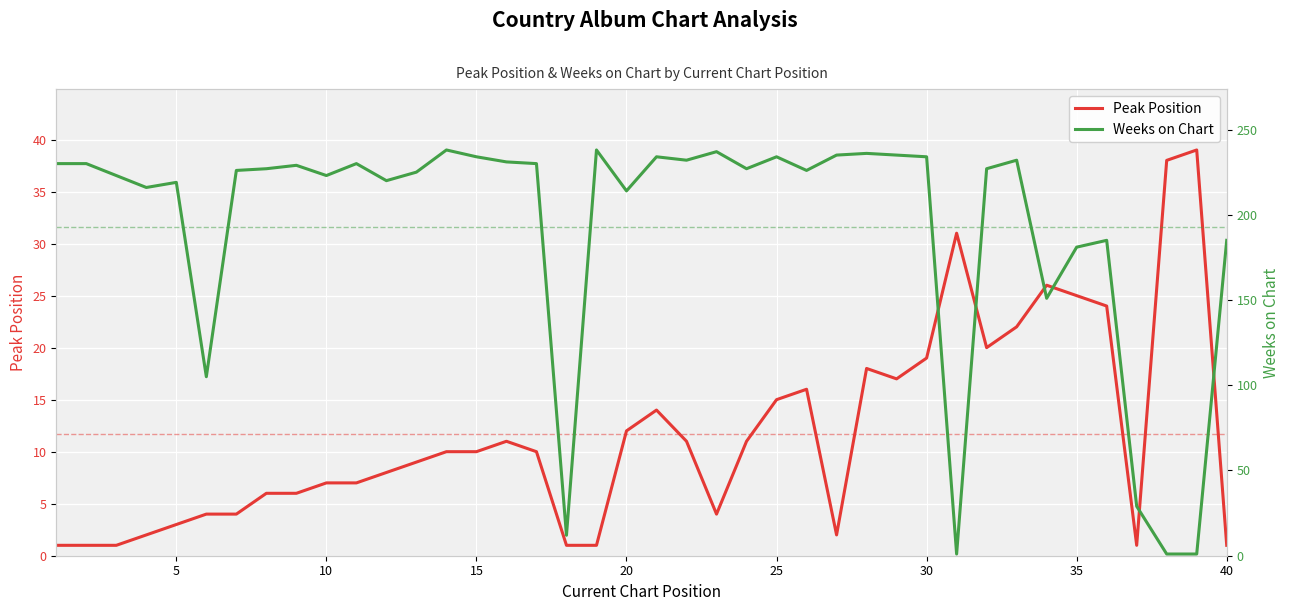

True or false: Peak Position has a value of 3 at 5.

True